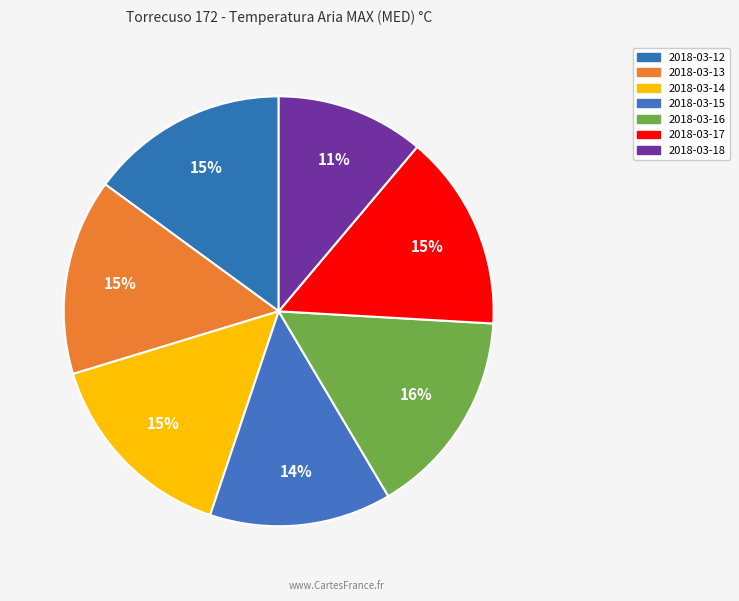

How many slices are in this pie chart?

7